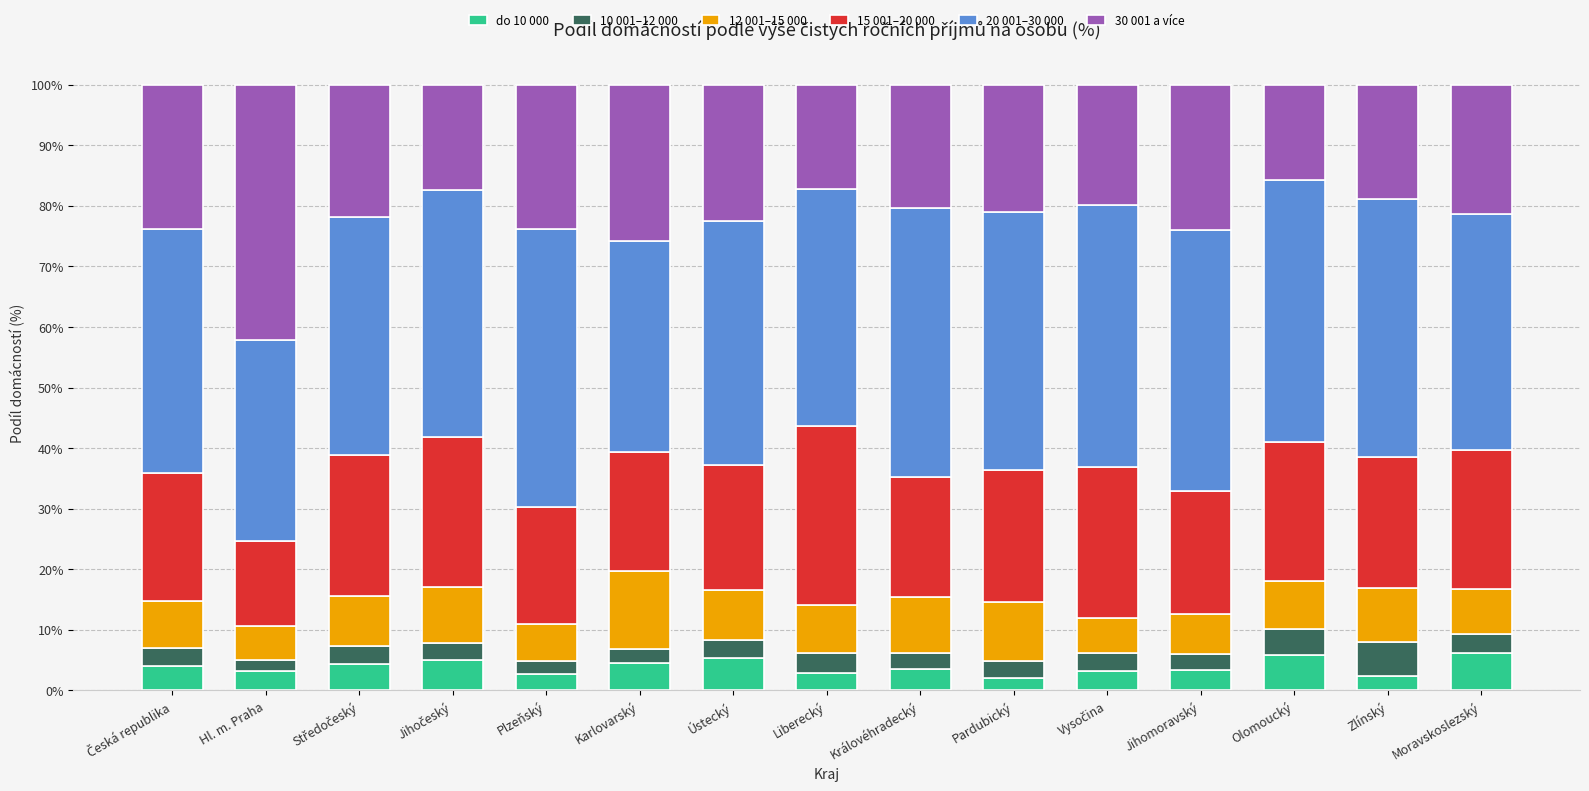

How many data points does each series have?

15